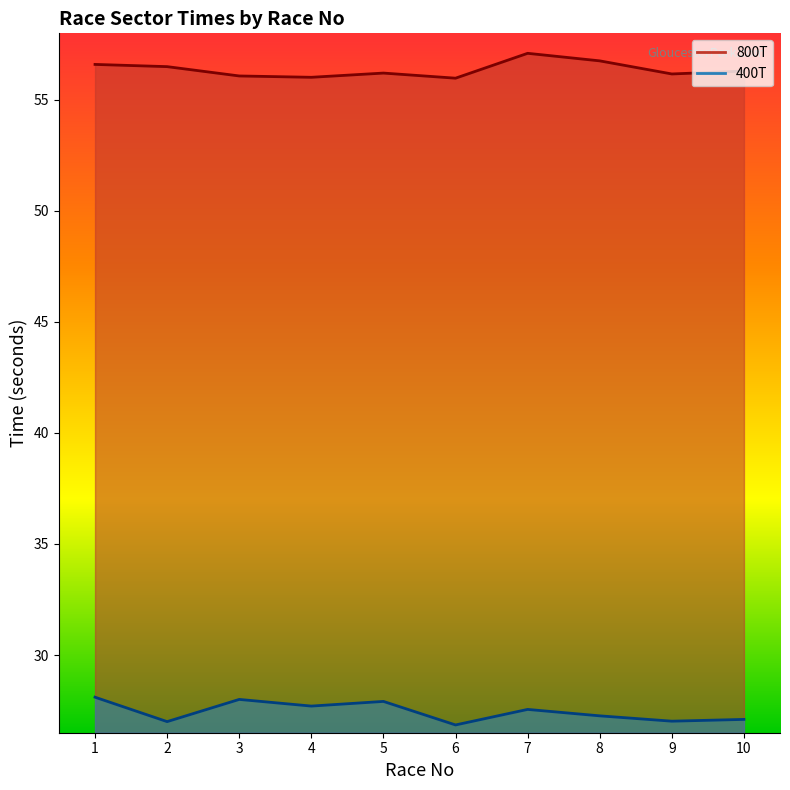

True or false: 800T has more than 1 interior local peaks.

True